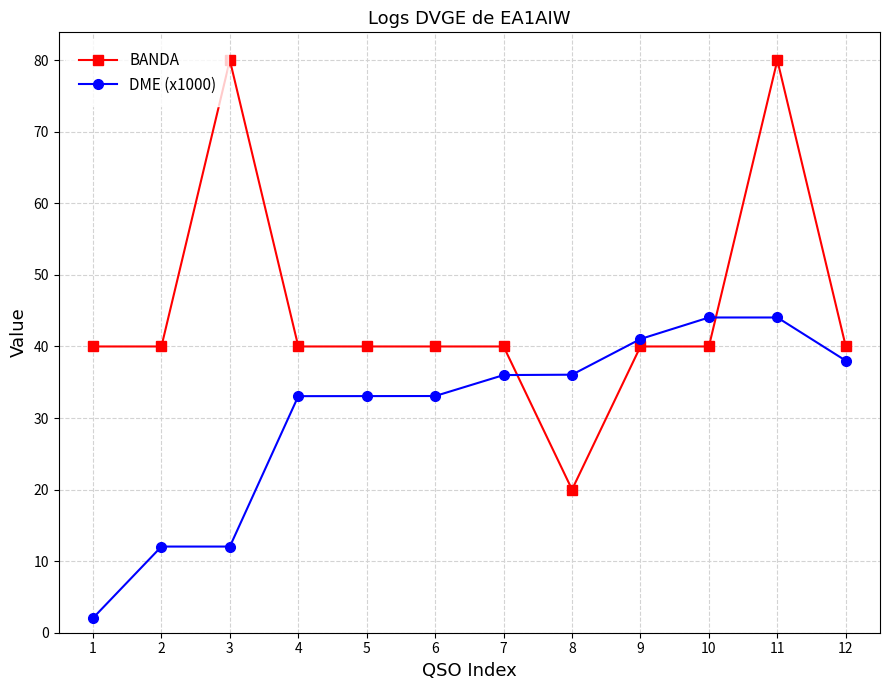

At which label does DME (x1000) reach its minimum?

1